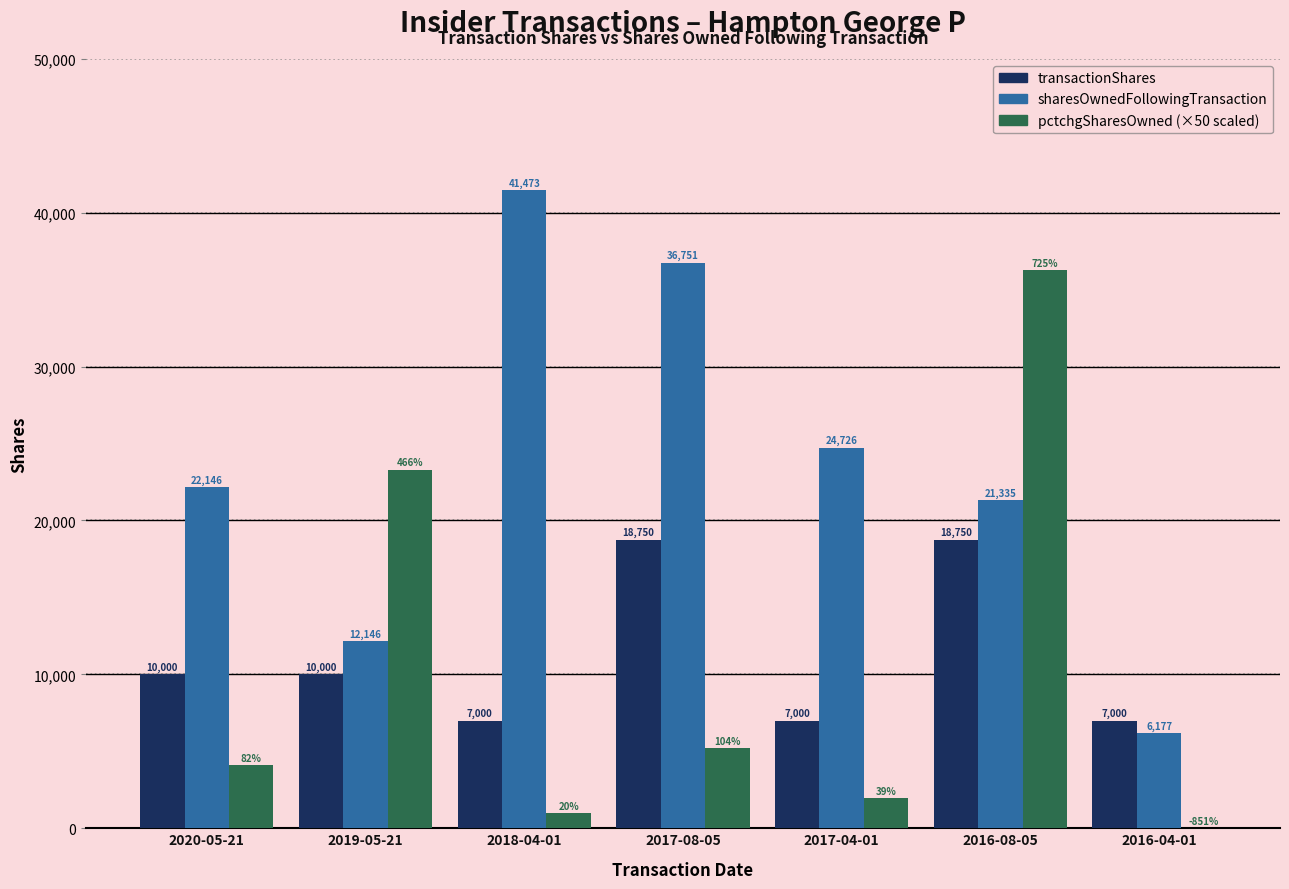

What is the greatest value displayed?

41473